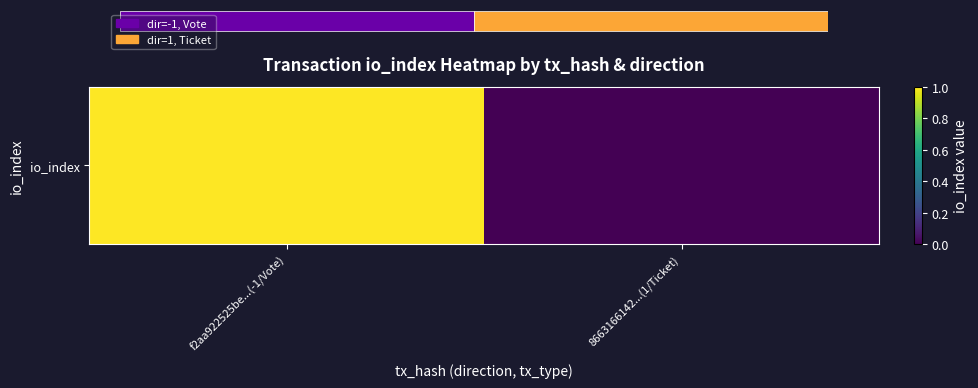

What is the difference between the values at 8663166142...(1/Ticket) and f2aa922525be...(-1/Vote)?

1